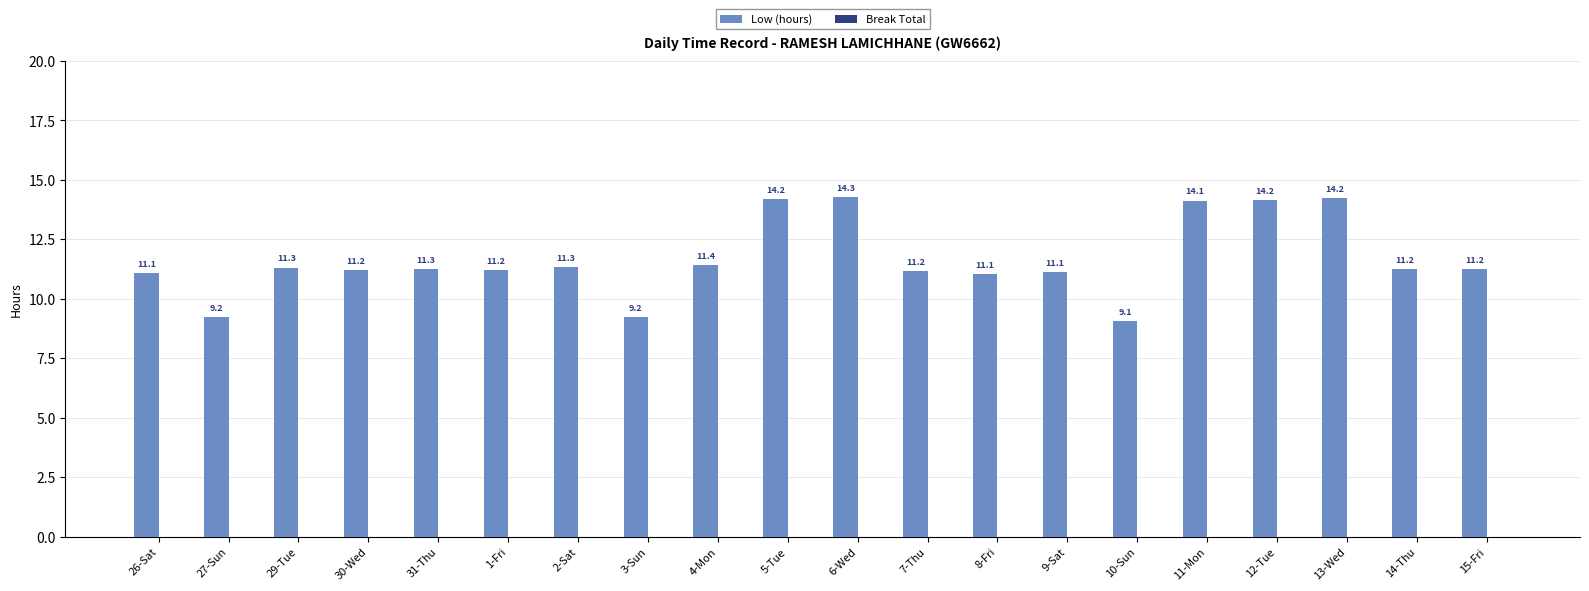

What is the smallest value displayed?

9.1